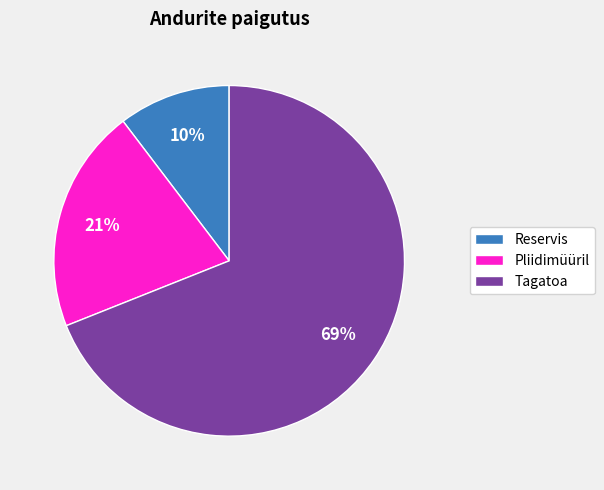

Combined, do Reservis and Pliidimüüril account for over 50%?

No